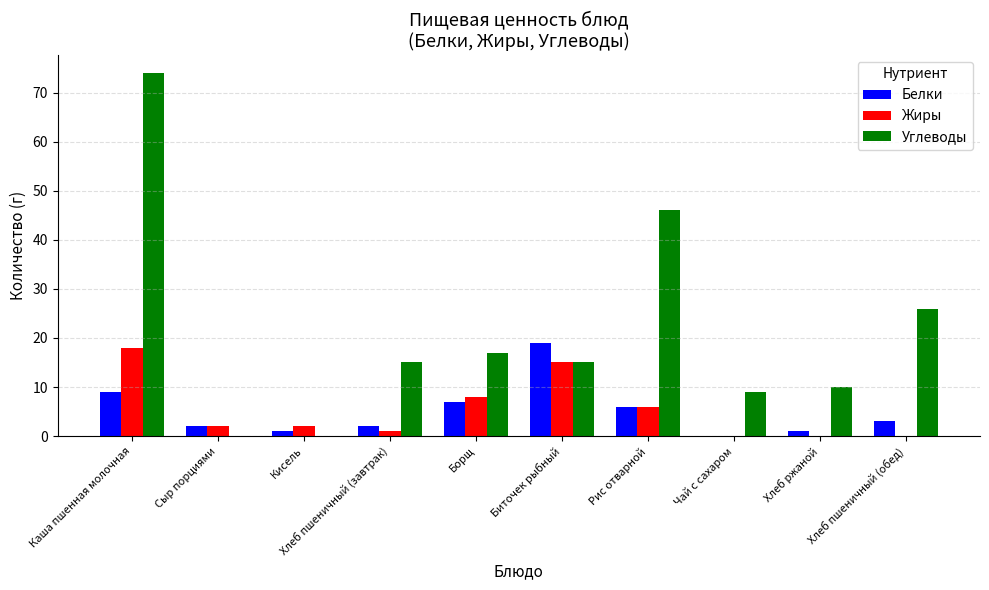

Reading left to right, extract all data points from this chart.

Белки: Каша пшенная молочная=9	Сыр порциями=2	Кисель=1	Хлеб пшеничный (завтрак)=2	Борщ=7	Биточек рыбный=19	Рис отварной=6	Чай с сахаром=0	Хлеб ржаной=1	Хлеб пшеничный (обед)=3
Жиры: Каша пшенная молочная=18	Сыр порциями=2	Кисель=2	Хлеб пшеничный (завтрак)=1	Борщ=8	Биточек рыбный=15	Рис отварной=6	Чай с сахаром=0	Хлеб ржаной=0	Хлеб пшеничный (обед)=0
Углеводы: Каша пшенная молочная=74	Сыр порциями=0	Кисель=0	Хлеб пшеничный (завтрак)=15	Борщ=17	Биточек рыбный=15	Рис отварной=46	Чай с сахаром=9	Хлеб ржаной=10	Хлеб пшеничный (обед)=26